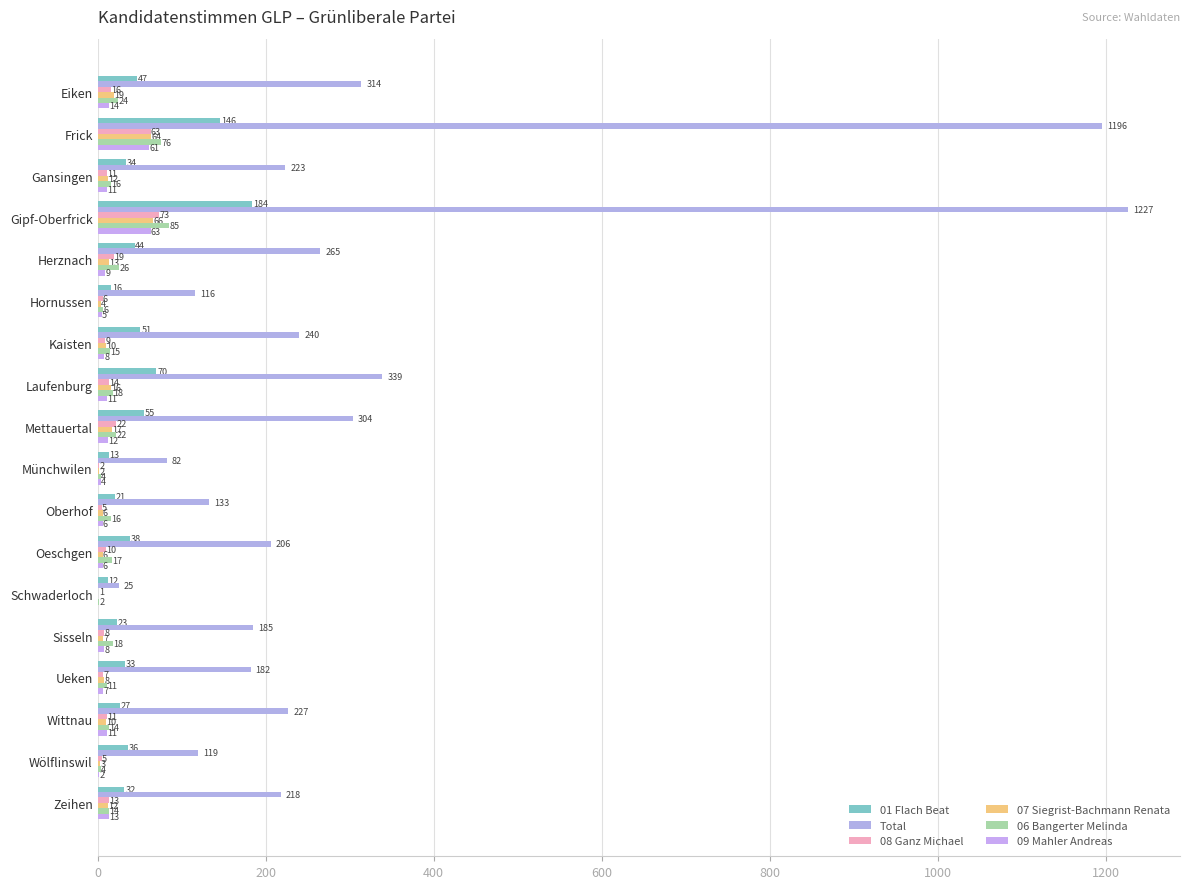

Which series has the largest range (max minus min)?

Total